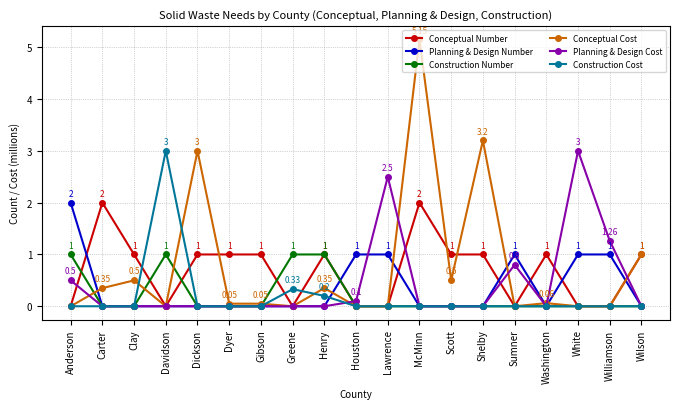

What is the label of the 3rd point from the right?

White